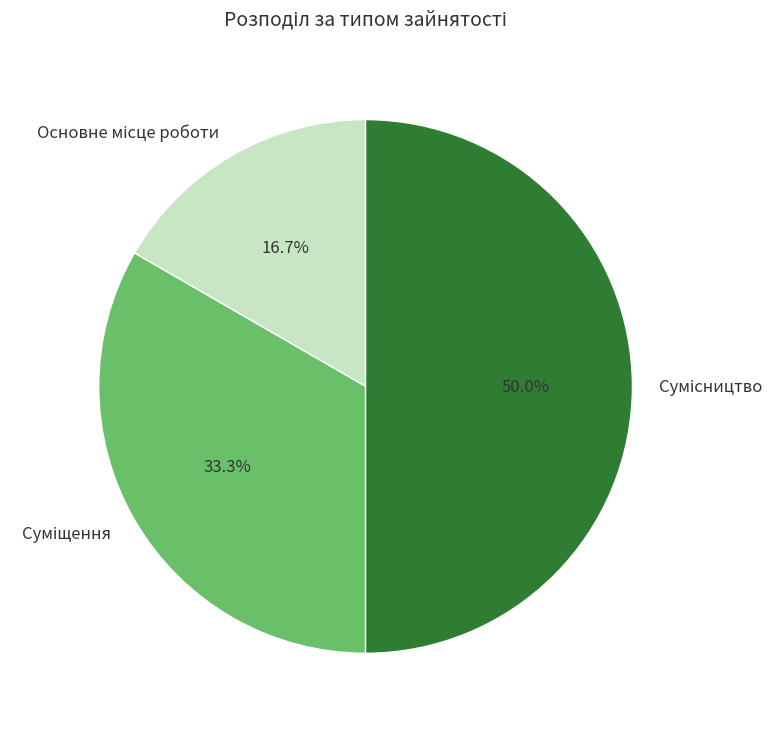

To the nearest percent, what is the combined percentage of Основне місце роботи and Сумісництво?

67%